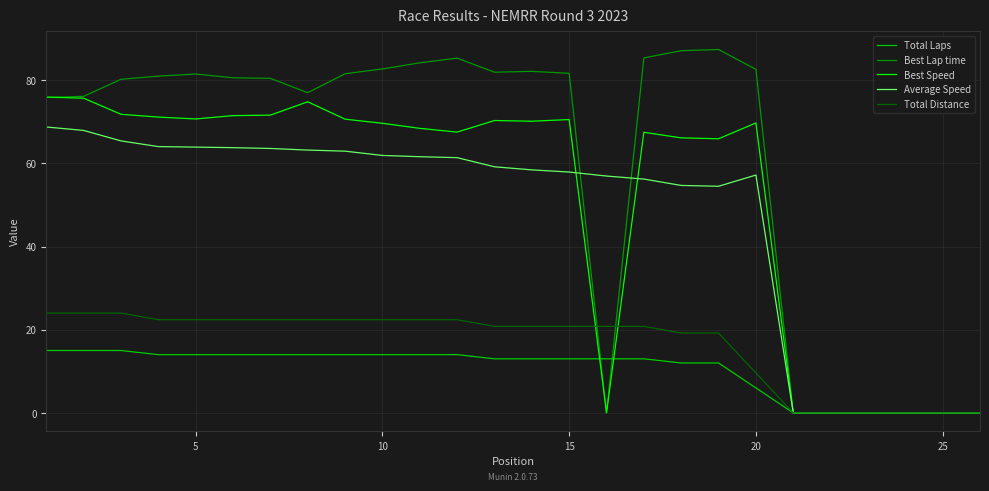

What is the highest value of the Best Lap time series?

87.4